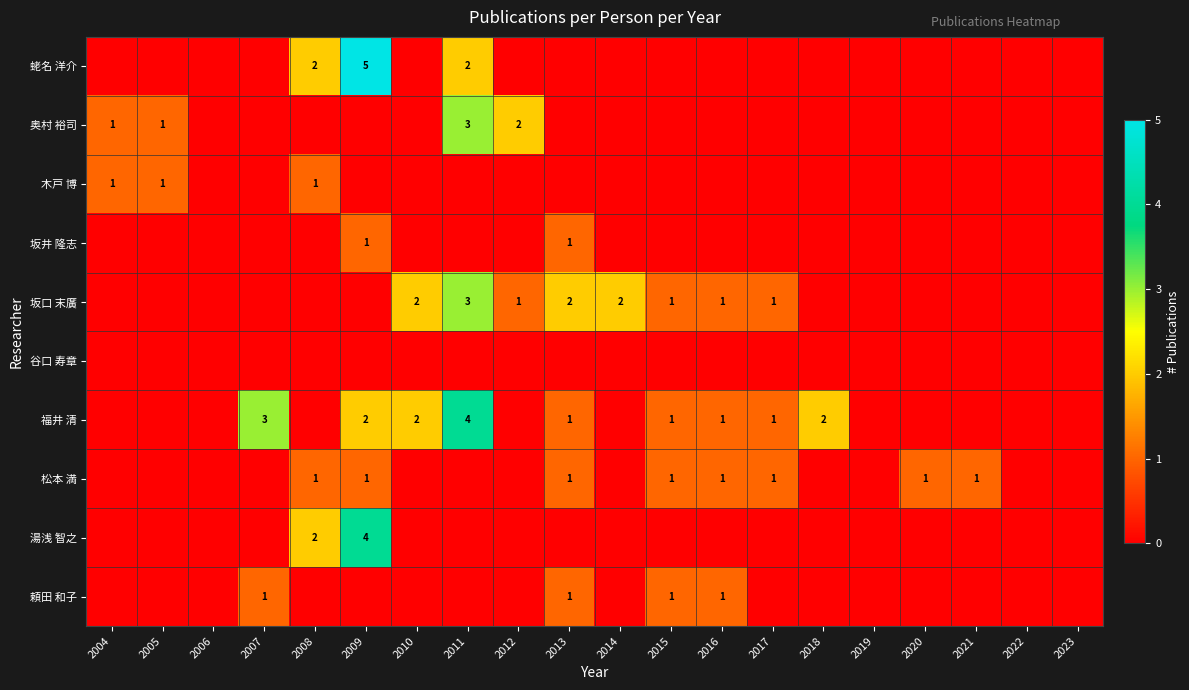

The 坂口 末廣 series shows 2 at 2017. True or false?

False